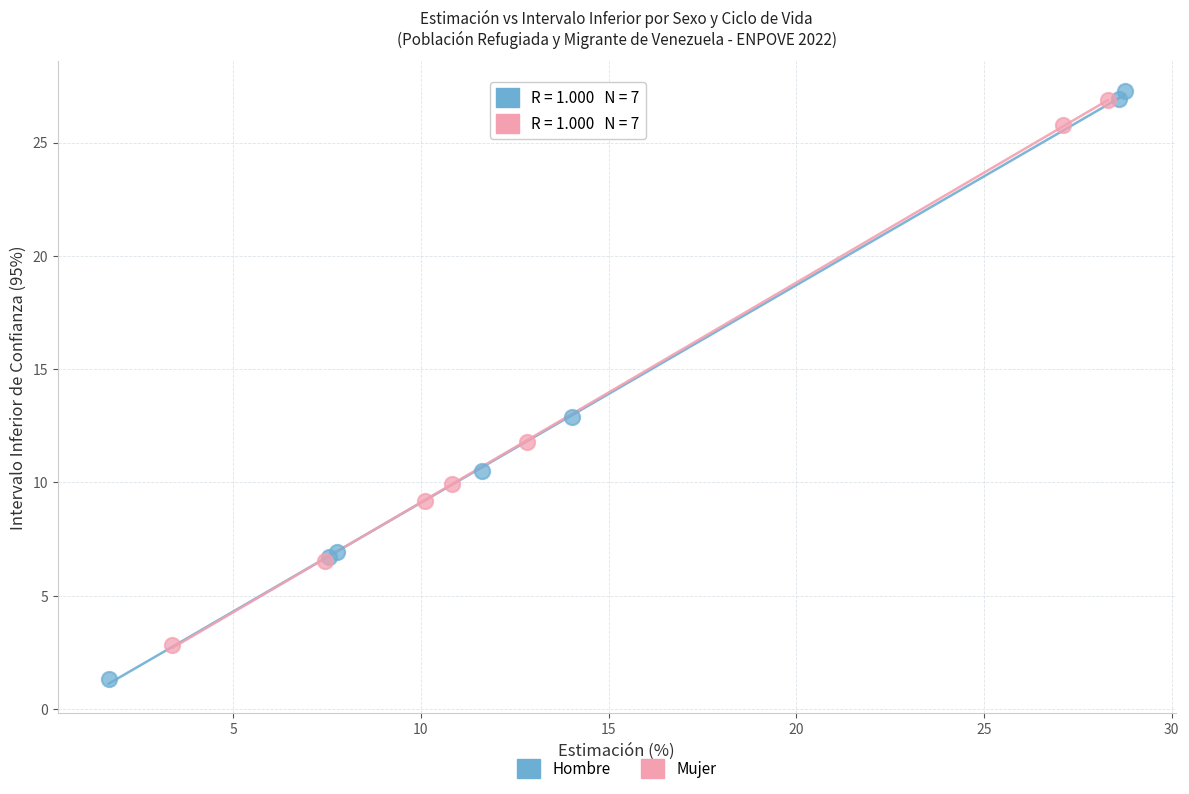

Which series has the widest spread of Y values?

Hombre